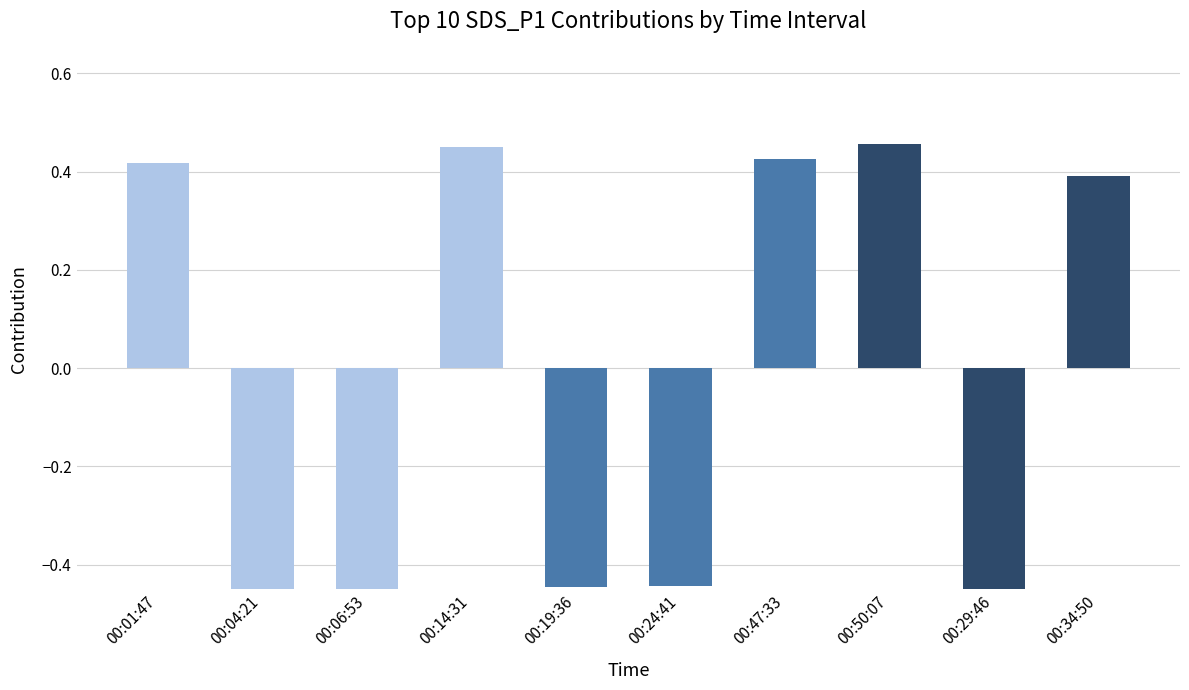

Which label corresponds to the largest value in the chart?

00:50:07